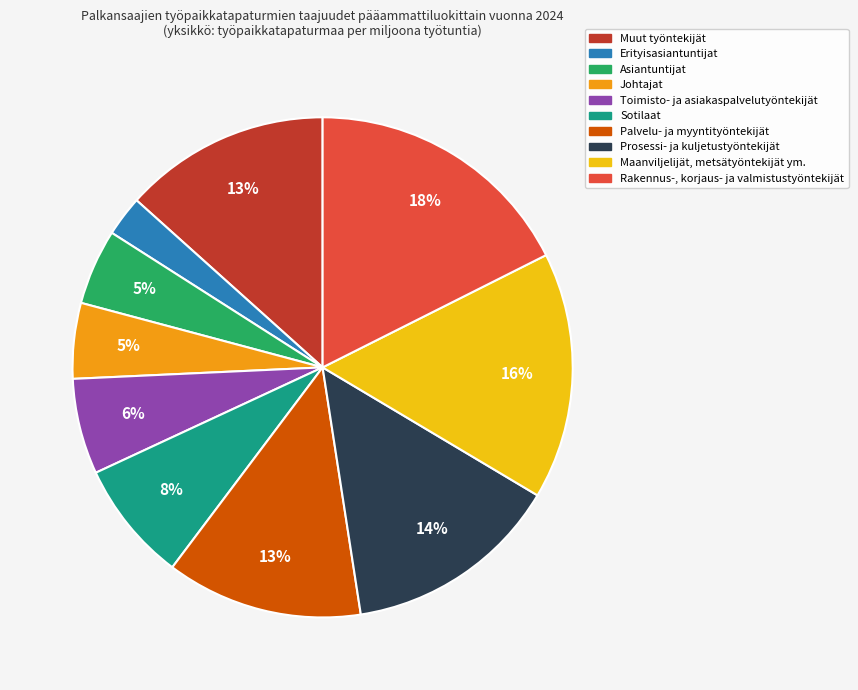

To the nearest percent, what is the difference between the largest and smallest slice percentages?

15%